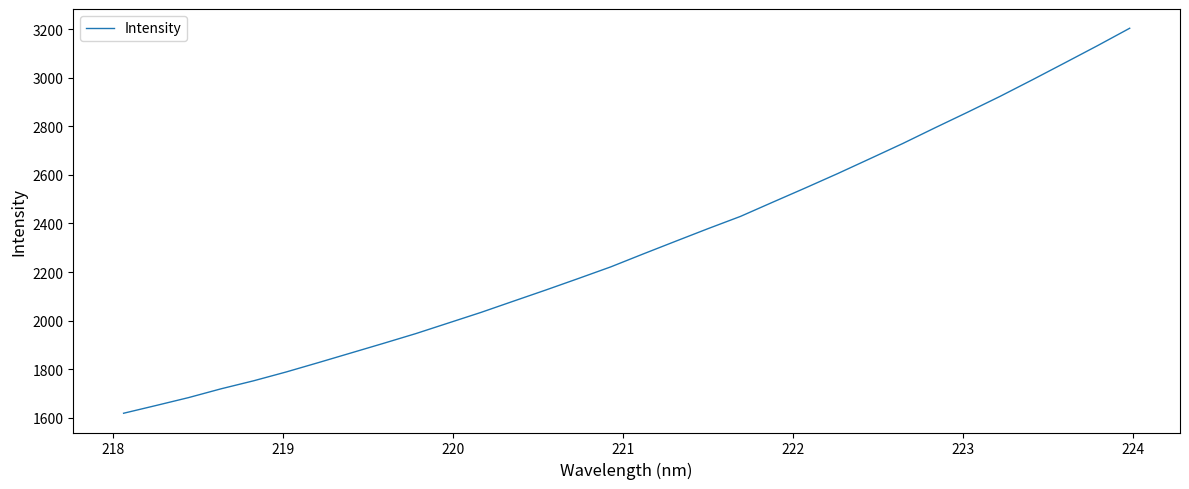

What is the difference between the maximum and minimum values?

1585.0